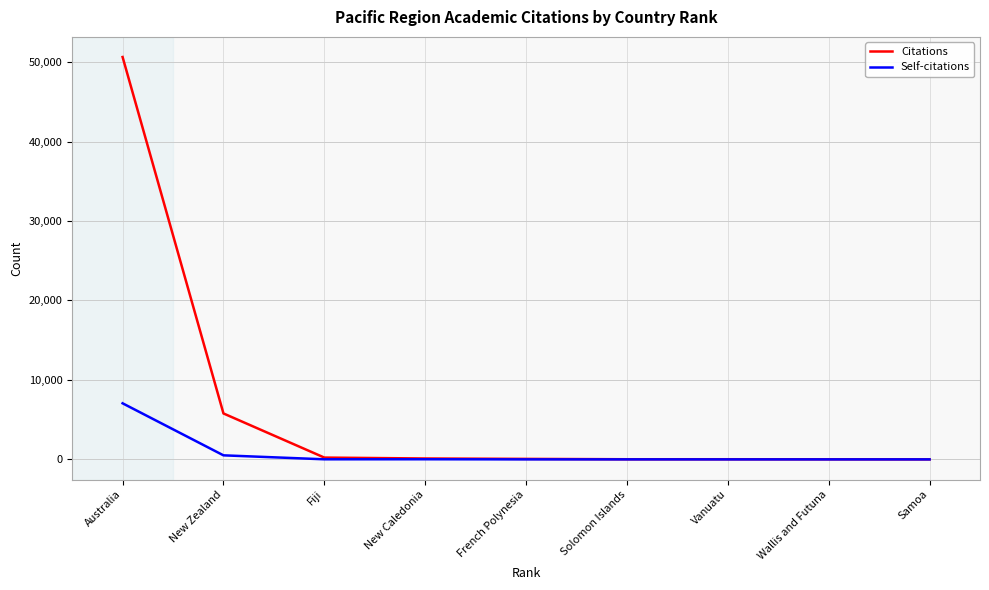

What is the highest value of the Citations series?

50632